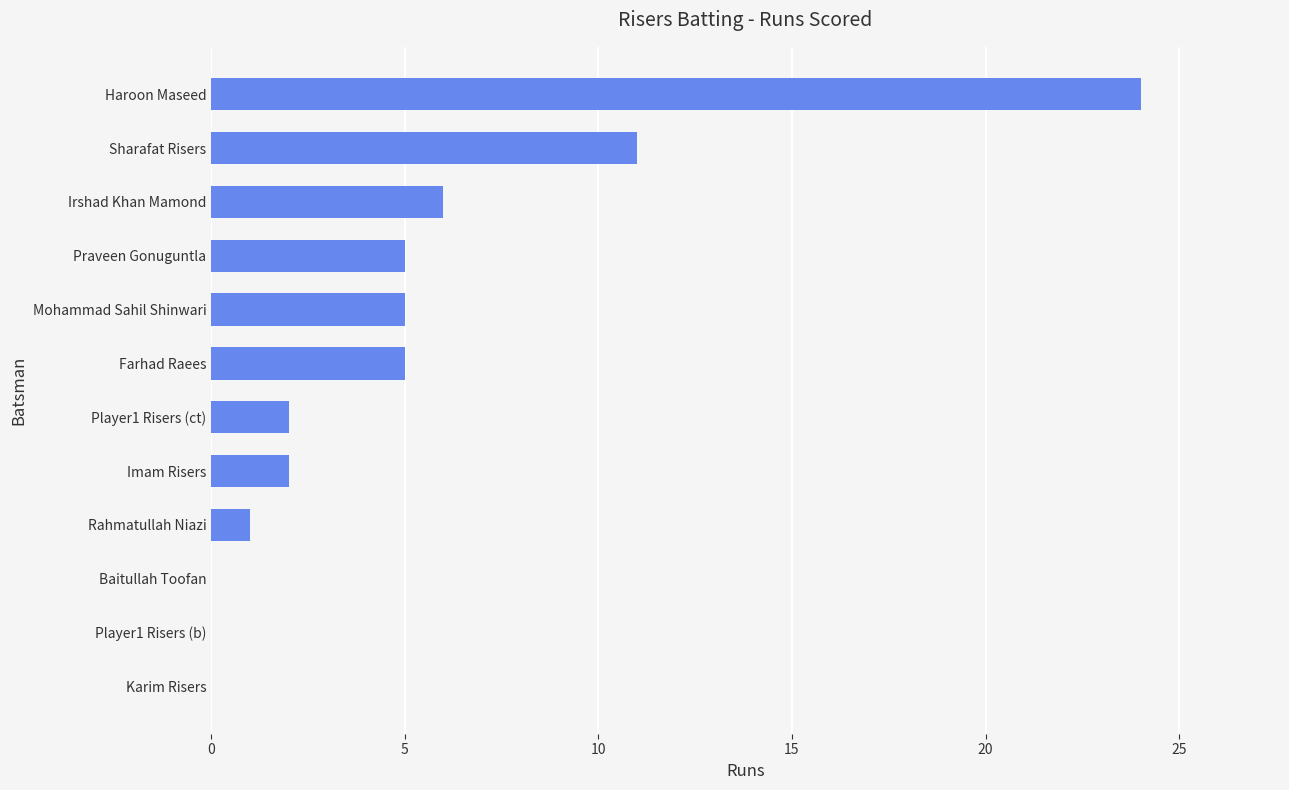

Reading top to bottom, extract all data points from this chart.

Haroon Maseed=24	Sharafat Risers=11	Irshad Khan Mamond=6	Praveen Gonuguntla=5	Mohammad Sahil Shinwari=5	Farhad Raees=5	Player1 Risers (ct)=2	Imam Risers=2	Rahmatullah Niazi=1	Baitullah Toofan=0	Player1 Risers (b)=0	Karim Risers=0